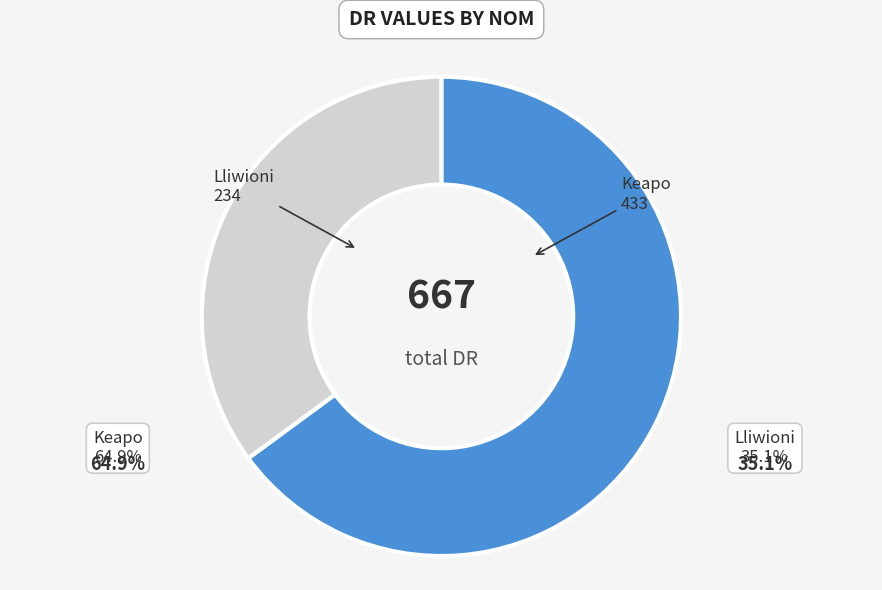

Rank the categories by value from lowest to highest.

Lliwioni, Keapo